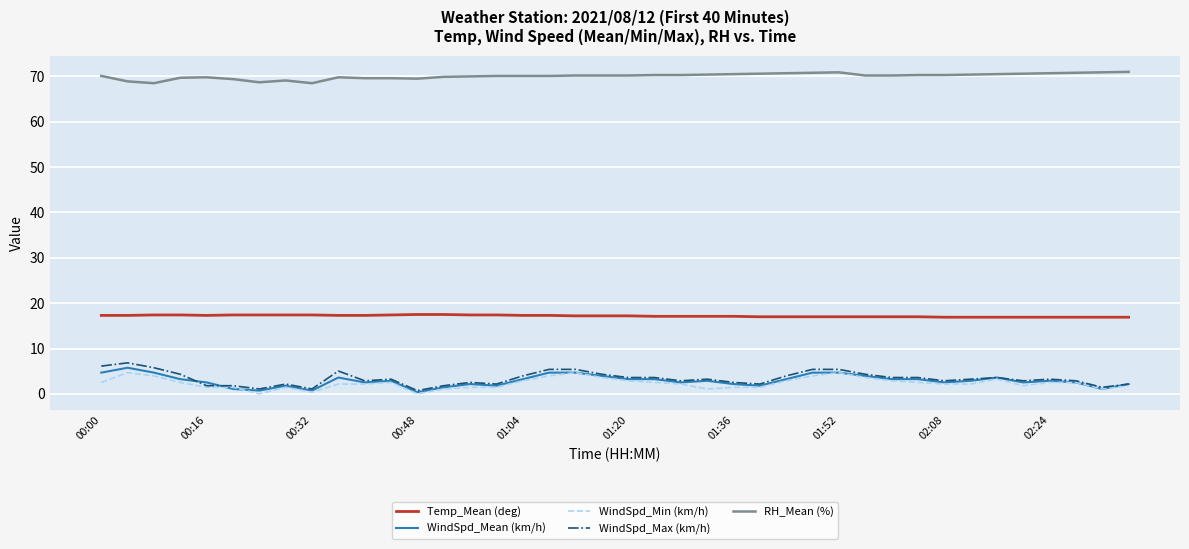

True or false: WindSpd_Max (km/h) and Temp_Mean (deg) intersect in this chart.

False